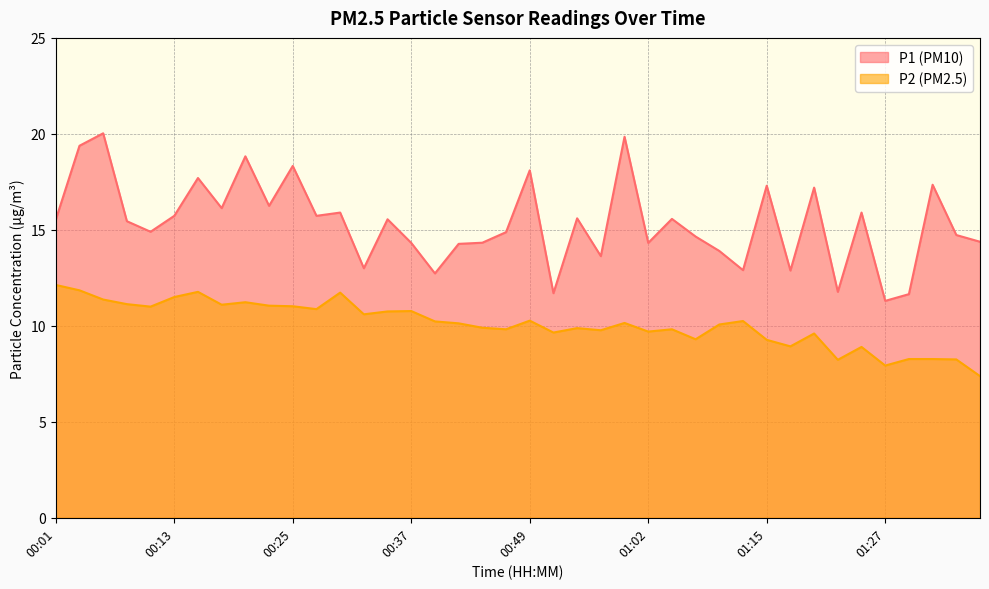

Where is P1 nearest to the value 15?

00:11